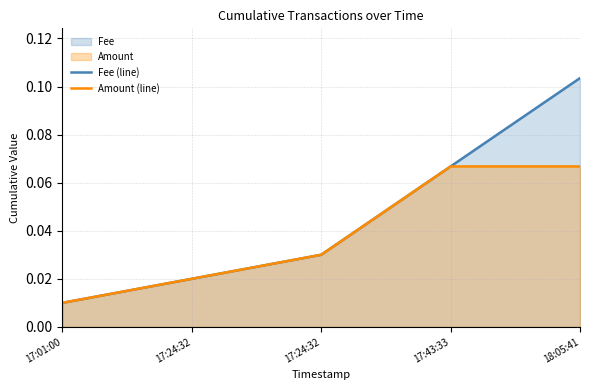

What is the sum of the Fee (line) values at 17:43:33 and 18:05:41?

0.2